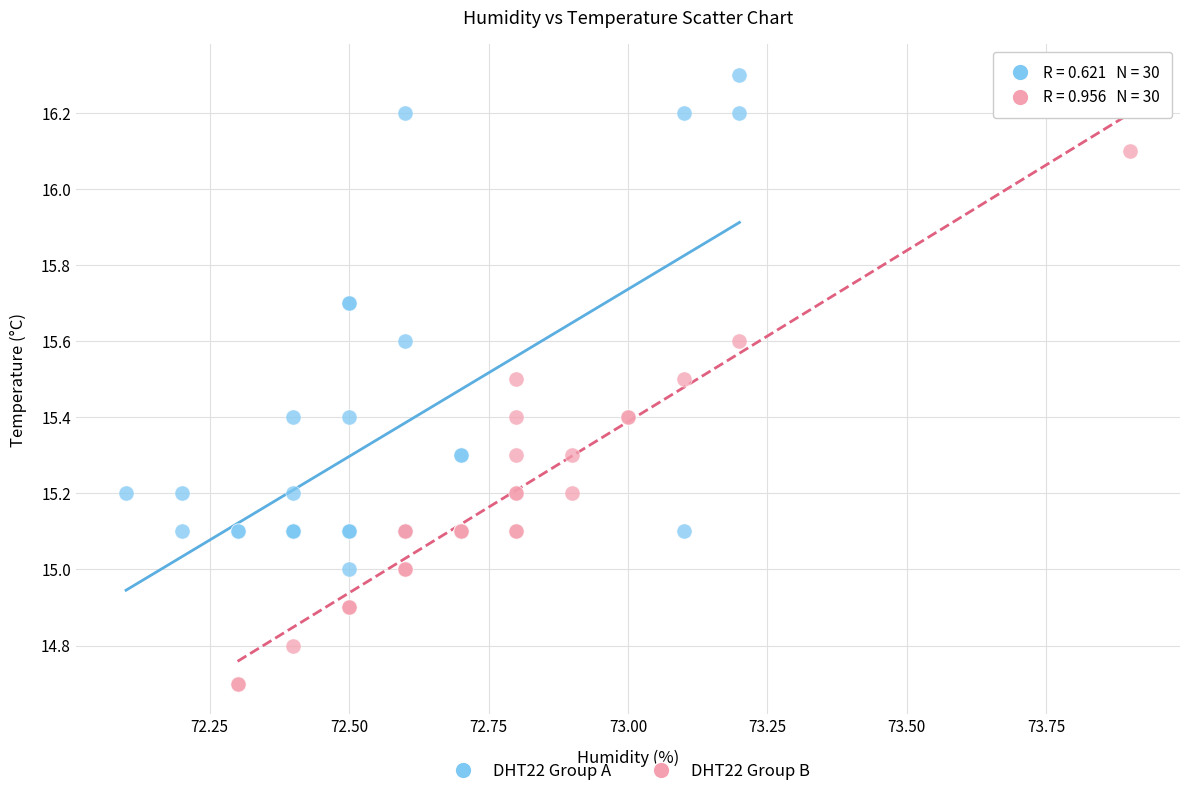

Which series reaches the maximum Y coordinate?

DHT22 Group A